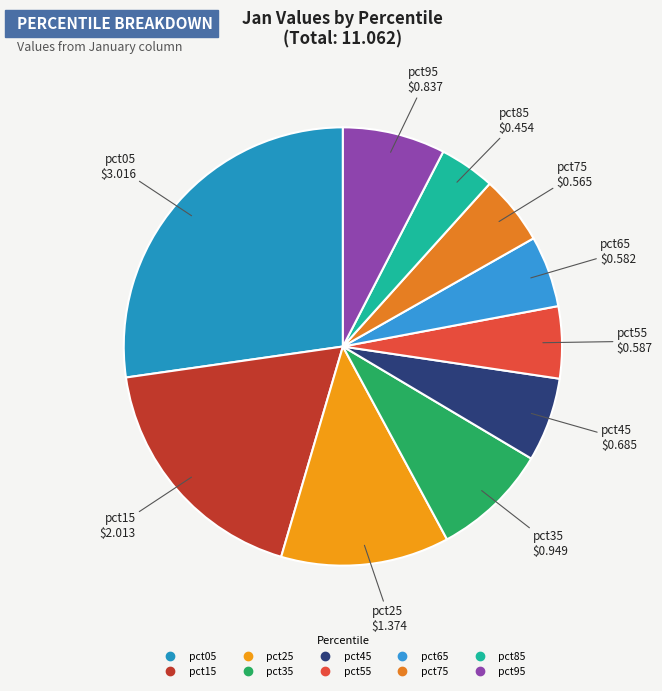

Is the sum of pct75 and pct95 greater than half?

No